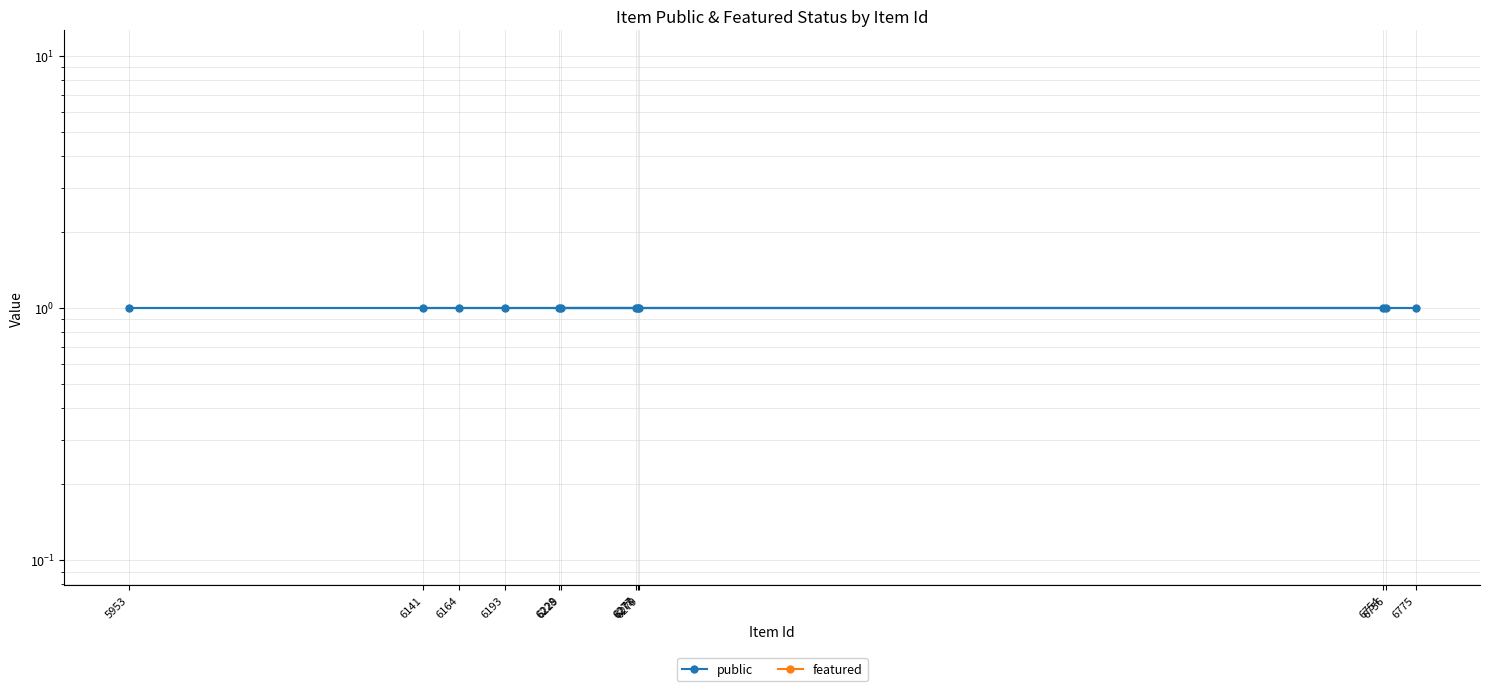

What is the highest value of the public series?

1